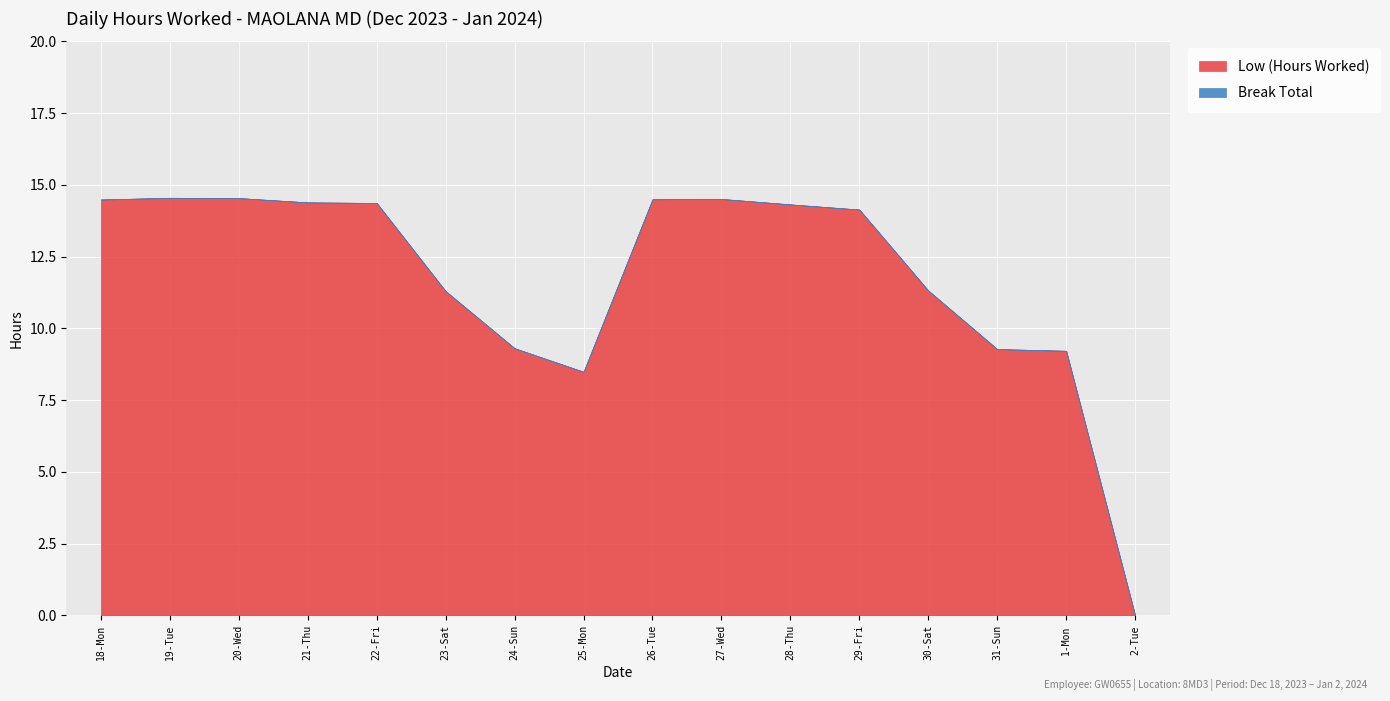

Reading left to right, transcribe all the data shown in this chart.

Low (Hours Worked): 18-Mon=14.5	19-Tue=14.6	20-Wed=14.5	21-Thu=14.4	22-Fri=14.4	23-Sat=11.3	24-Sun=9.3	25-Mon=8.5	26-Tue=14.5	27-Wed=14.5	28-Thu=14.3	29-Fri=14.1	30-Sat=11.3	31-Sun=9.3	1-Mon=9.2	2-Tue=0.0
Break Total: 18-Mon=0.0	19-Tue=0.0	20-Wed=0.0	21-Thu=0.0	22-Fri=0.0	23-Sat=0.0	24-Sun=0.0	25-Mon=0.0	26-Tue=0.0	27-Wed=0.0	28-Thu=0.0	29-Fri=0.0	30-Sat=0.0	31-Sun=0.0	1-Mon=0.0	2-Tue=0.0